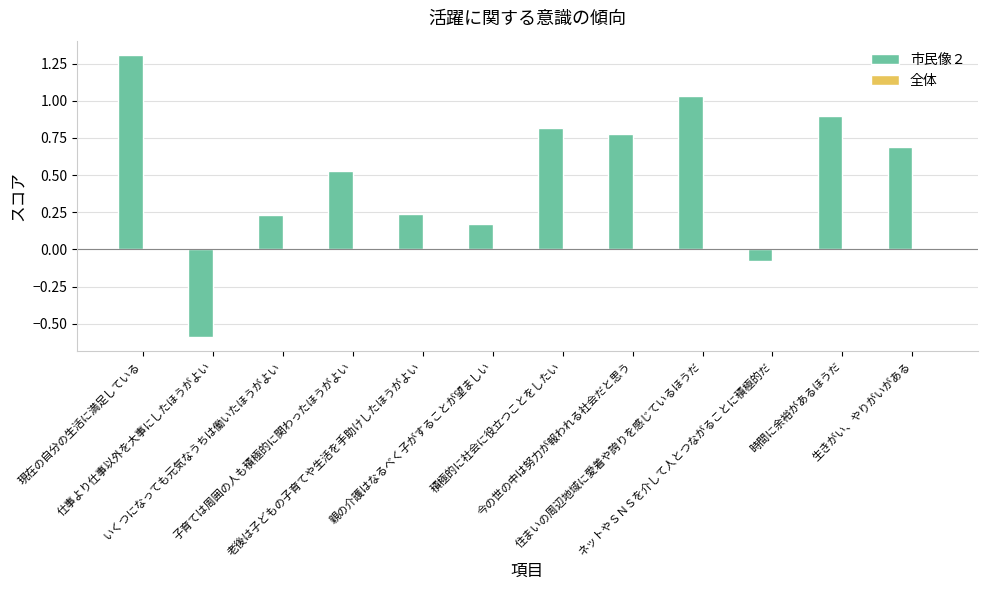

What is the maximum value shown in the chart?

1.3